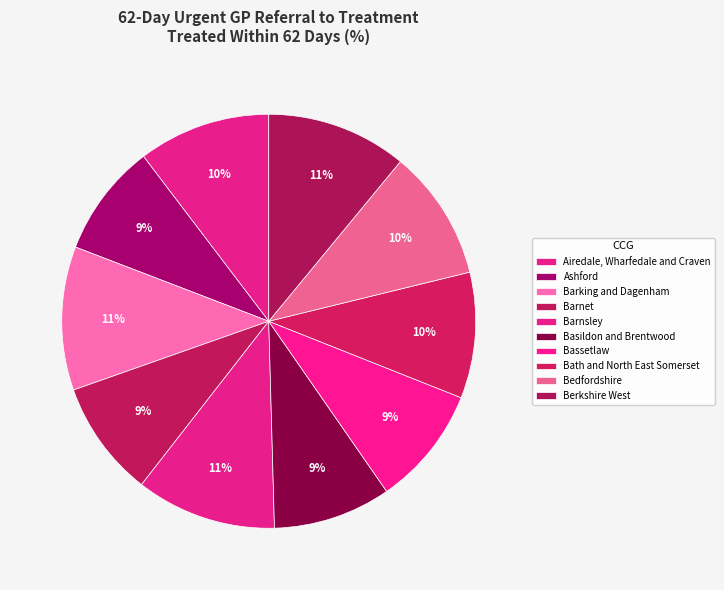

Rank the categories by value from lowest to highest.

NHS Ashford CCG, NHS Barnet CCG, NHS Basildon and Brentwood CCG, NHS Bassetlaw CCG, NHS Bath and North East Somerset CCG, NHS Bedfordshire CCG, NHS Airedale, Wharfedale and Craven CCG, NHS Barnsley CCG, NHS Berkshire West CCG, NHS Barking and Dagenham CCG